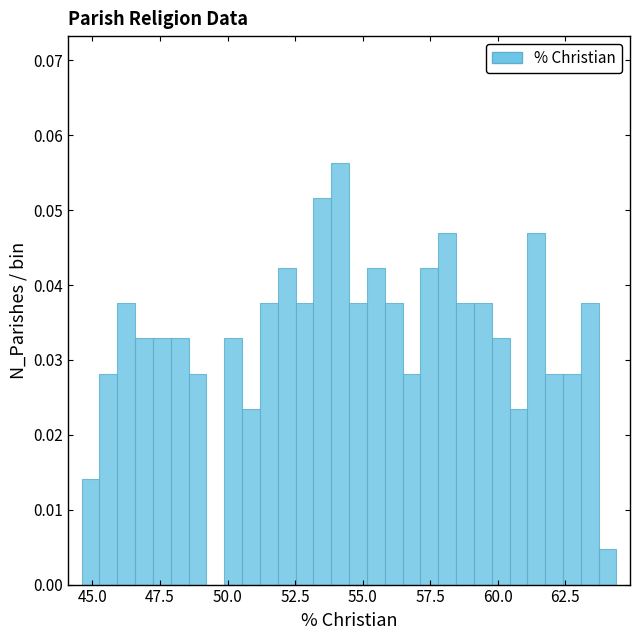

Read against the x-axis, roughly where is the centre of the tallest bar?

54.0